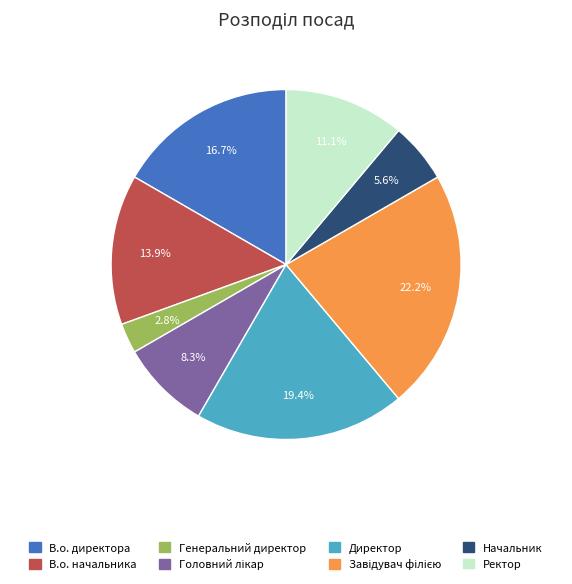

Between Начальник and Генеральний директор, which is larger?

Начальник